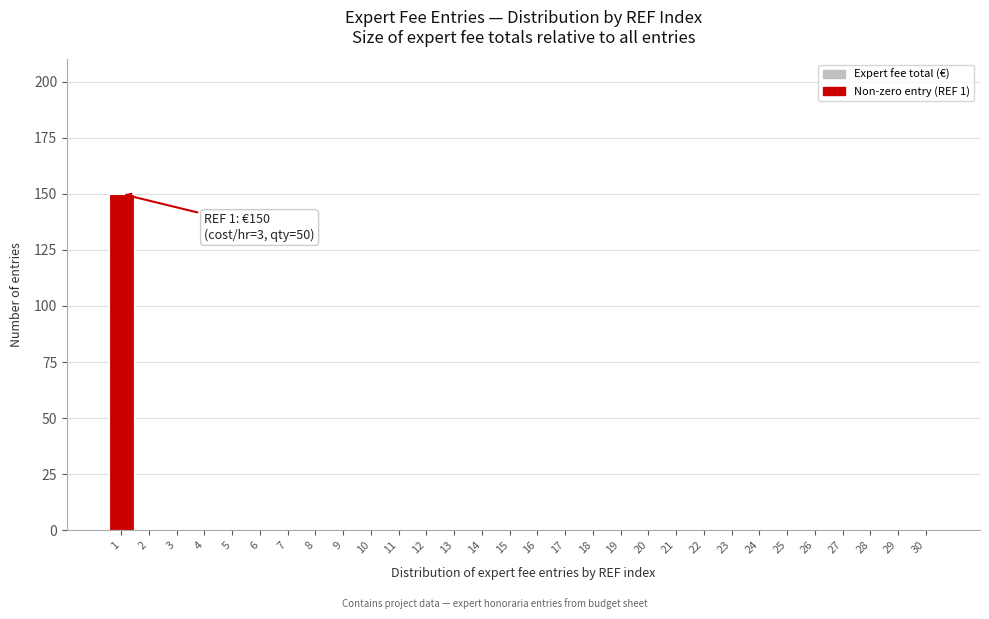

Reading left to right, list all the values displayed in this chart.

1=150	2=0	3=0	4=0	5=0	6=0	7=0	8=0	9=0	10=0	11=0	12=0	13=0	14=0	15=0	16=0	17=0	18=0	19=0	20=0	21=0	22=0	23=0	24=0	25=0	26=0	27=0	28=0	29=0	30=0